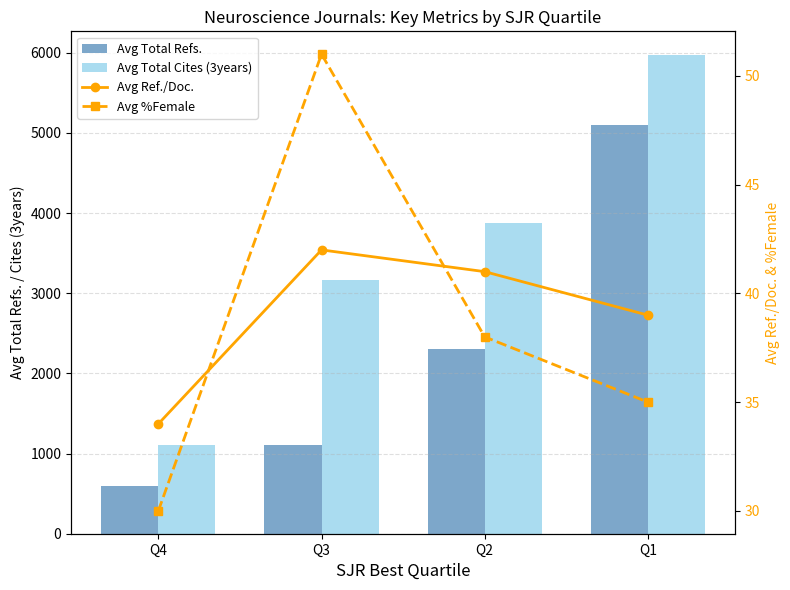

Are the bars grouped side by side (vs. stacked)?

Yes